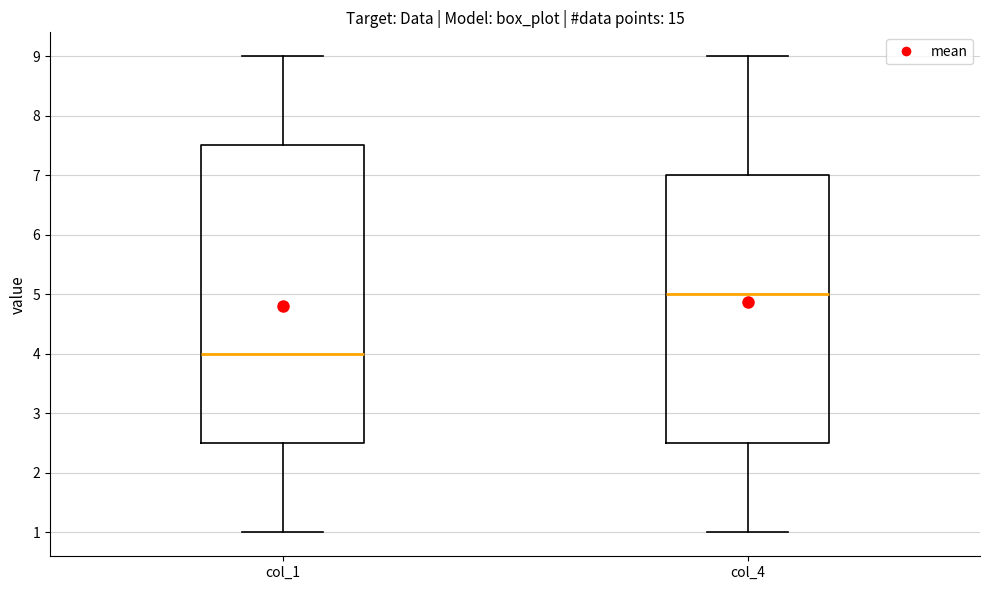

Which box has the highest median line?

col_4